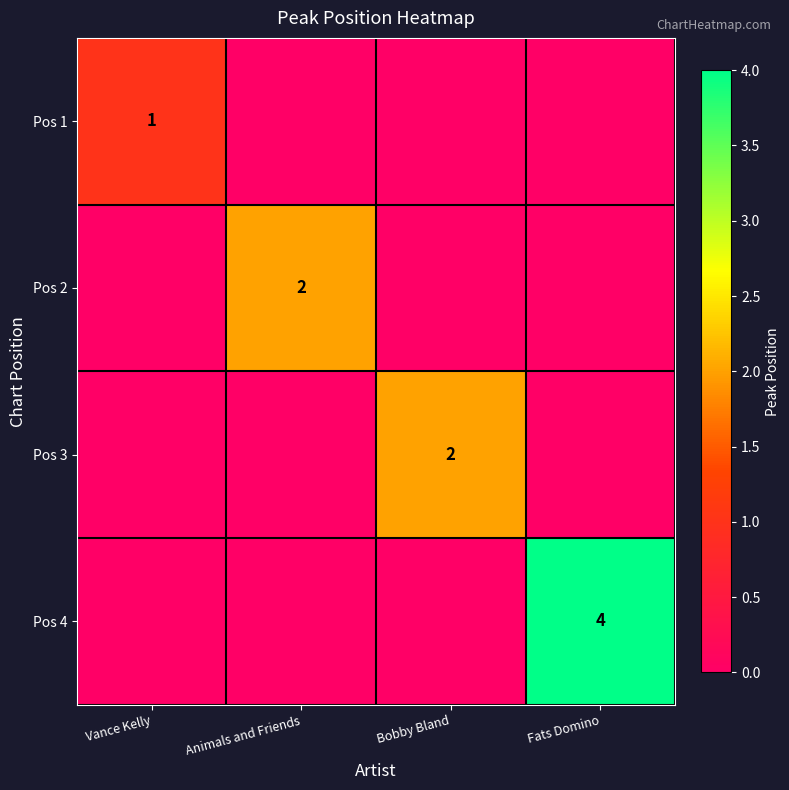

Is the value of Pos 1 at Vance Kelly greater than the value of Pos 2 at Animals and Friends?

No